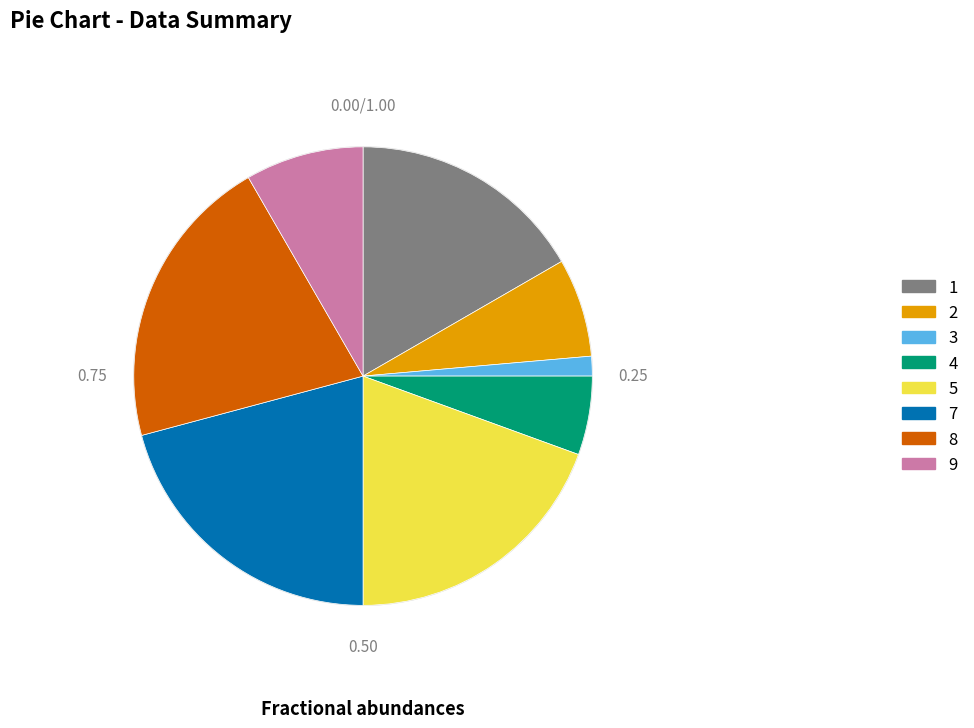

Count the number of slices in the pie.

8